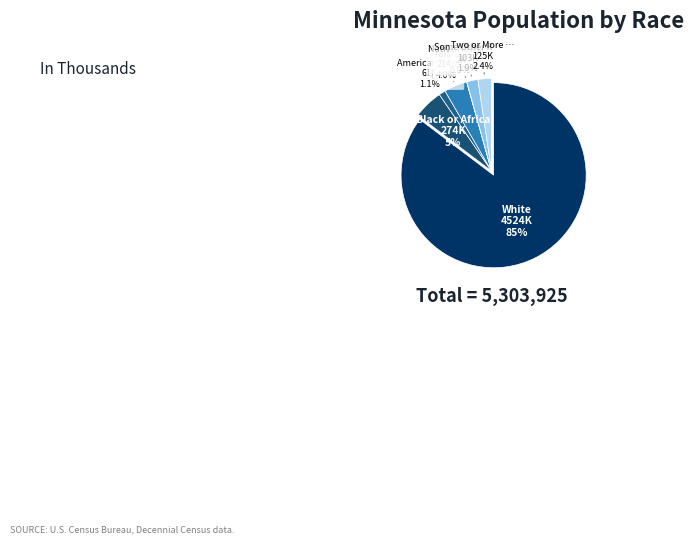

Does White alone account for over 50% of the chart?

Yes